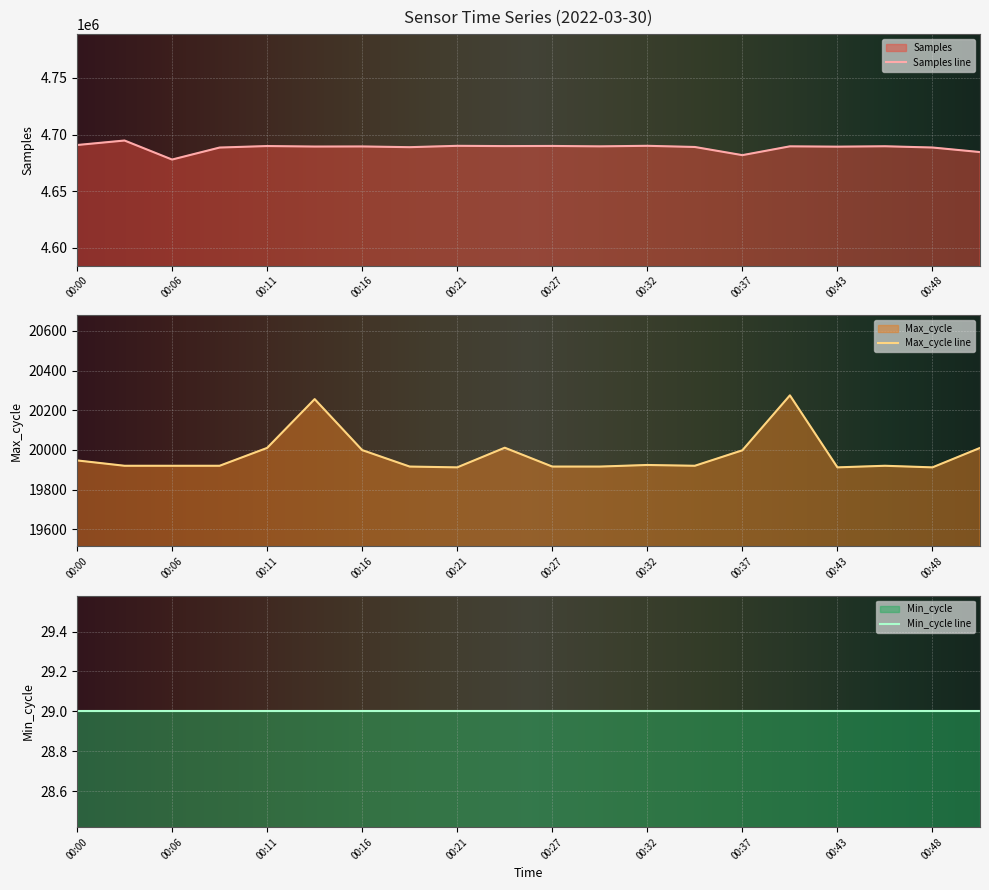

True or false: Max_cycle and Samples intersect in this chart.

False